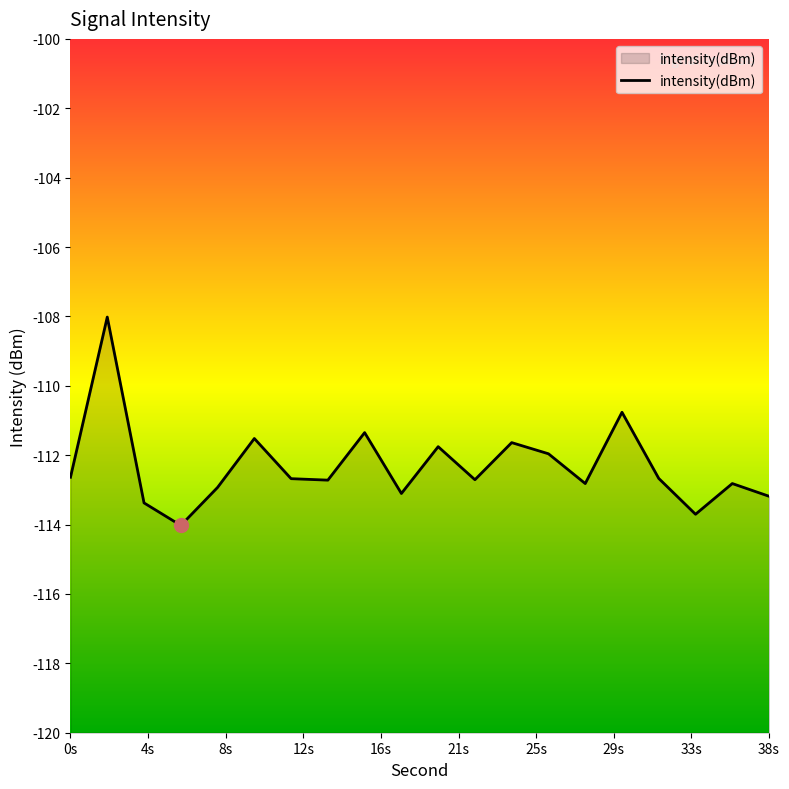

Does the chart have visible grid lines?

No